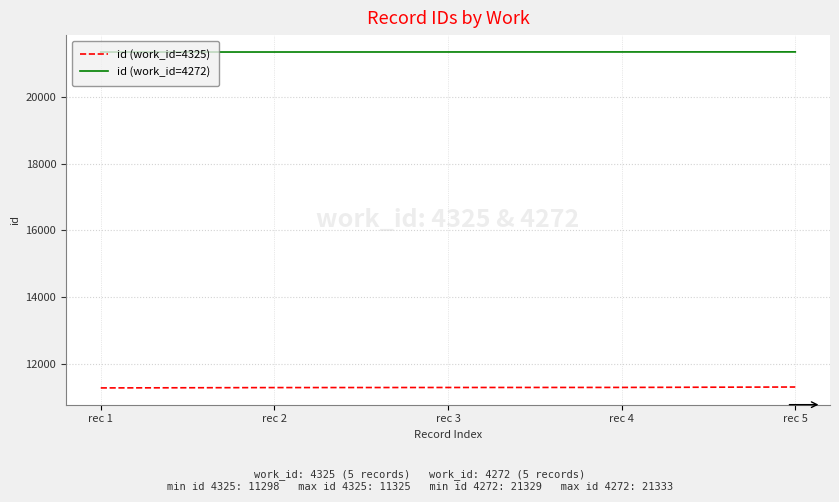

What are all the series names shown in the legend?

id (work_id=4325), id (work_id=4272)